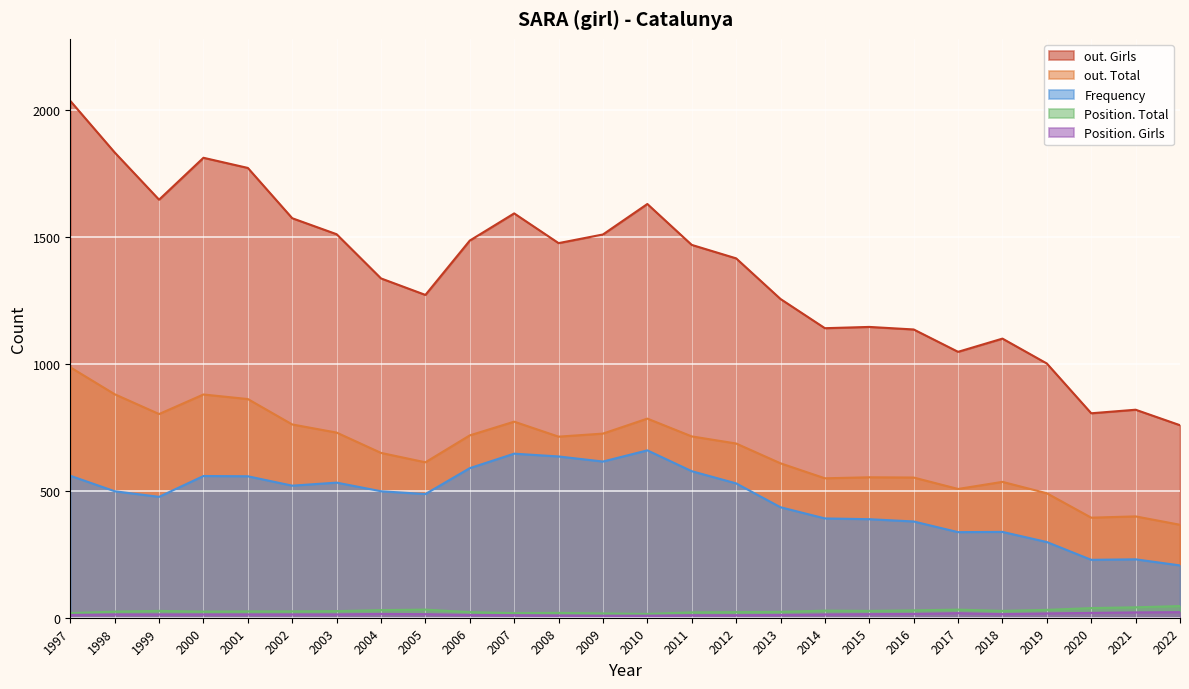

True or false: out. Total has a value of 608 at 2013.

True